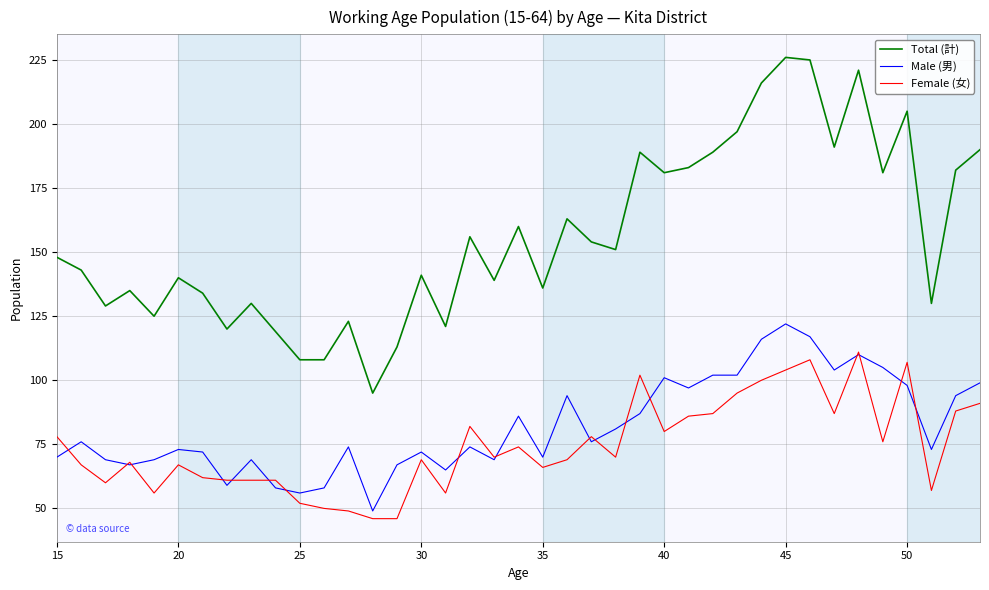

True or false: Male (男) and Total (計) cross at least once.

False